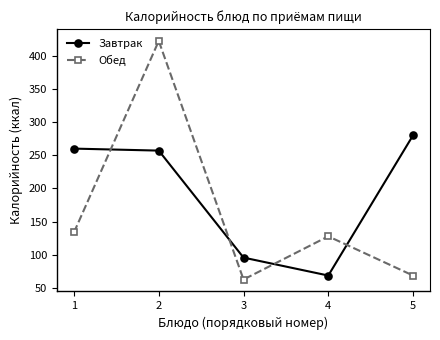

How many data points in Обед are less than 128?

2